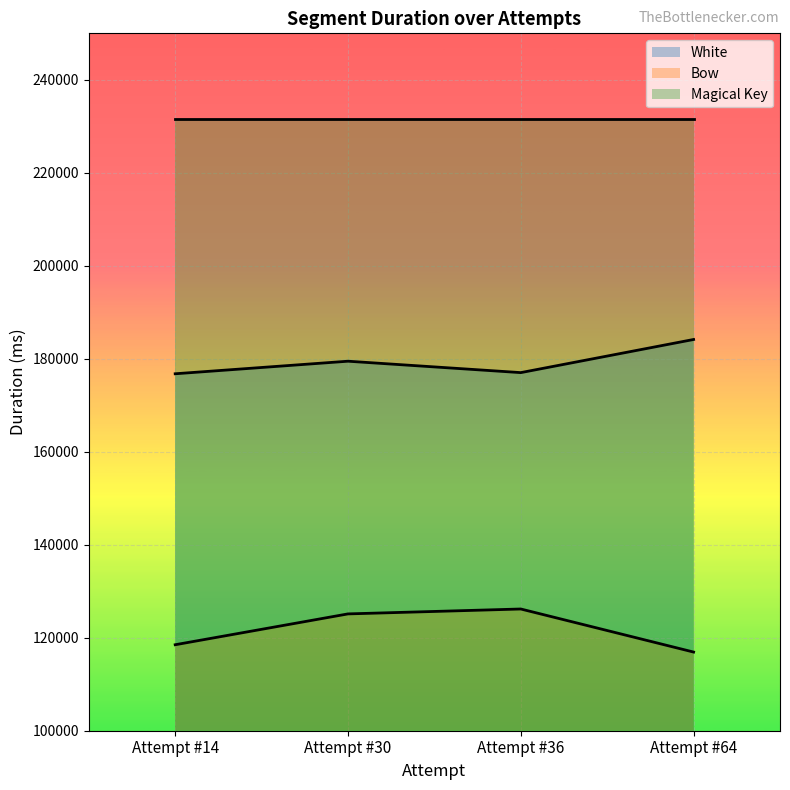

Rank the categories by Bow value from lowest to highest.

Attempt #64, Attempt #14, Attempt #30, Attempt #36